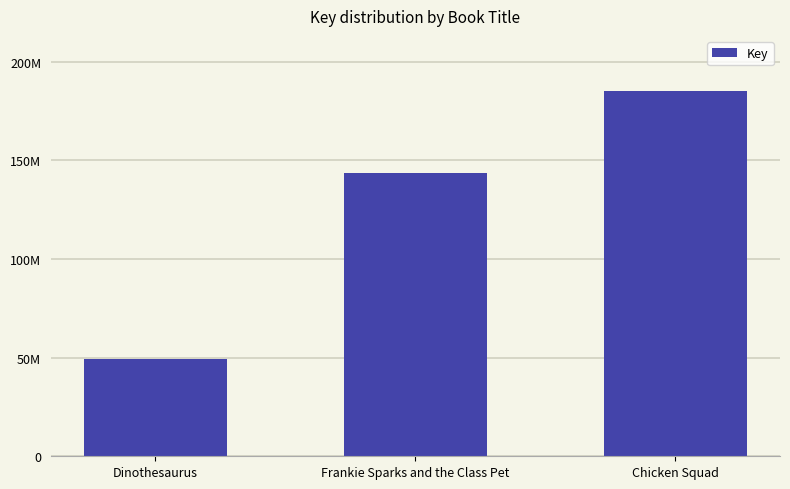

Reading left to right, transcribe all the data shown in this chart.

49418624	143593583	185265227